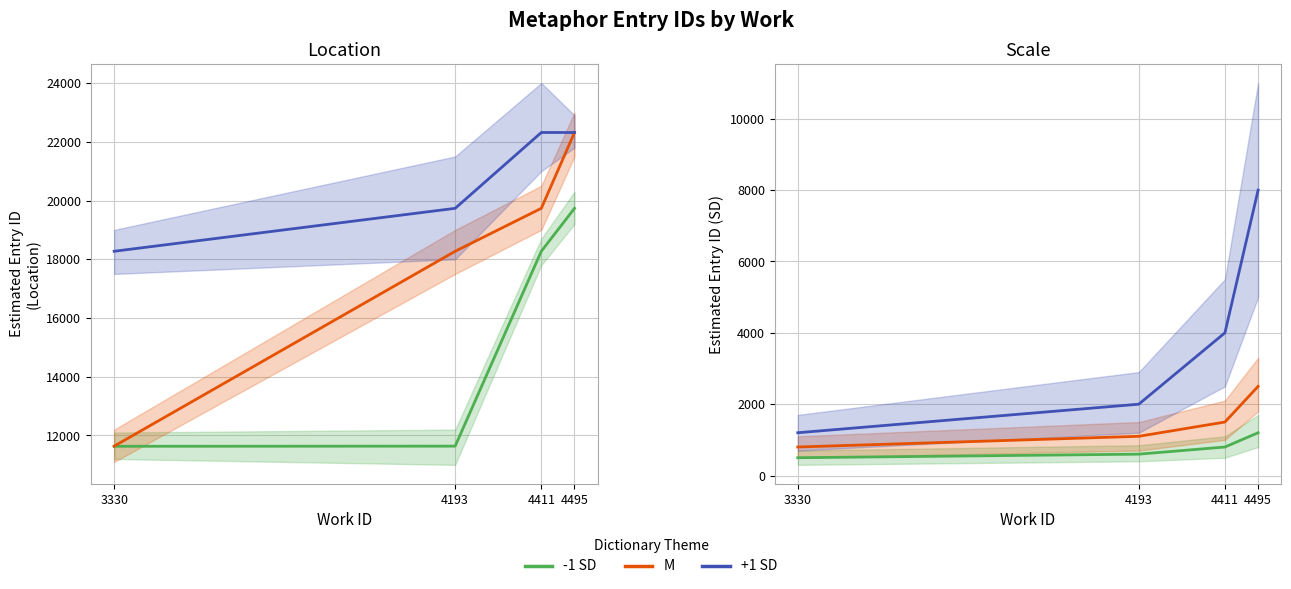

At 3330, list the series in order from smallest to largest.

-1 SD, M, +1 SD